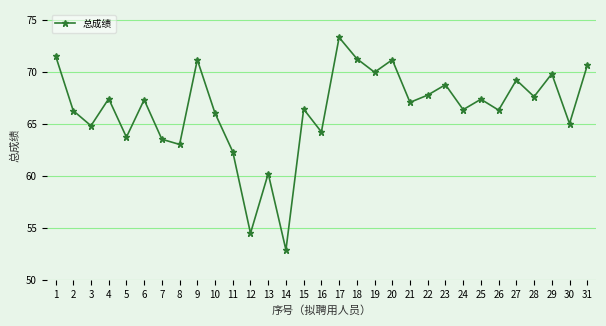

How many distinct data groups are displayed?

1